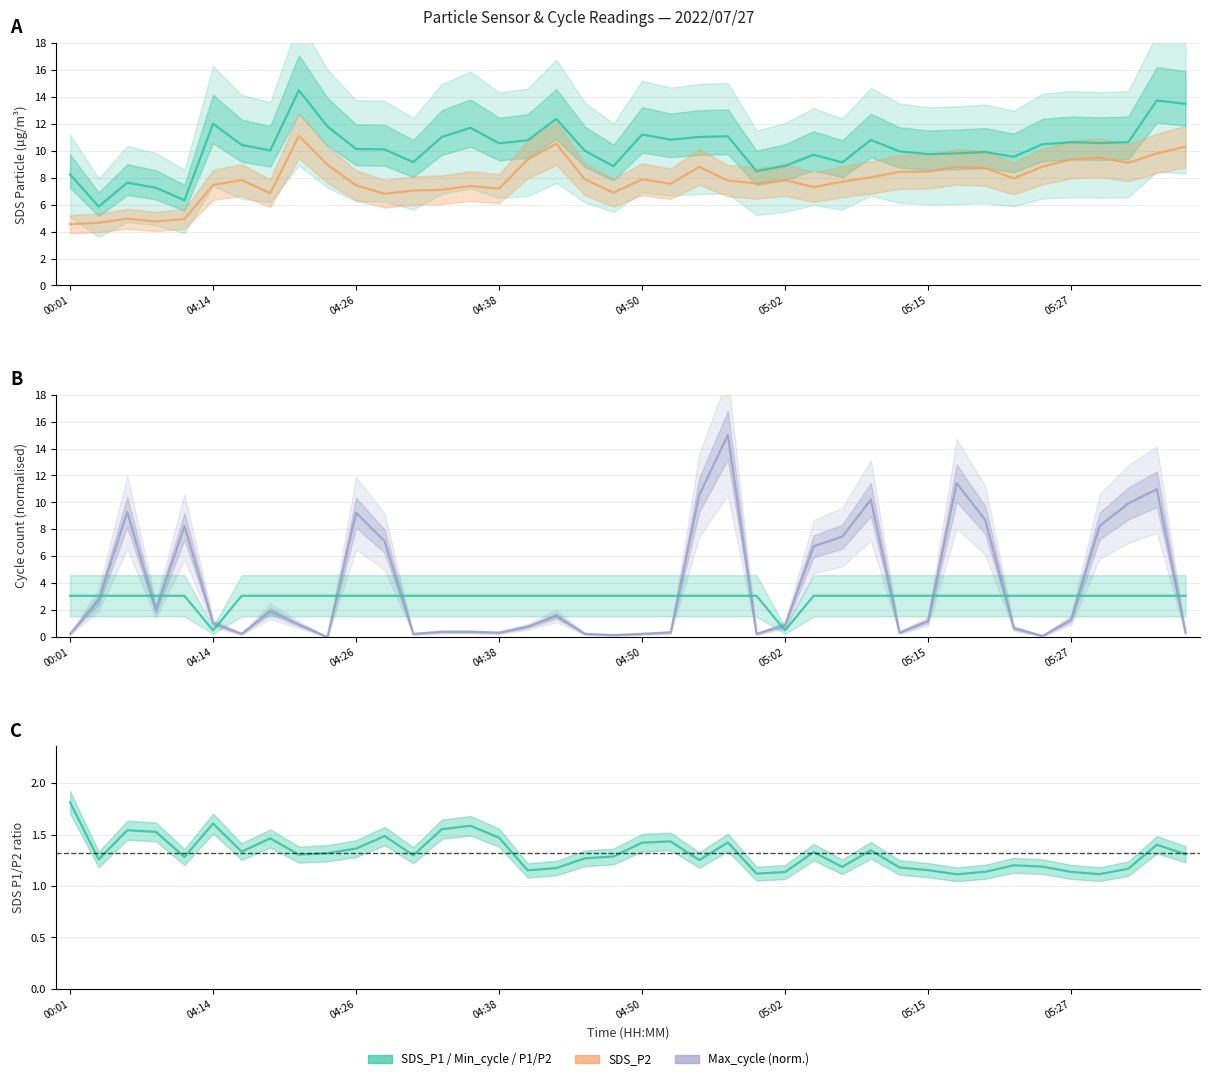

What is the difference between the SDS_P1 values at 04:50 and 37?

4.3